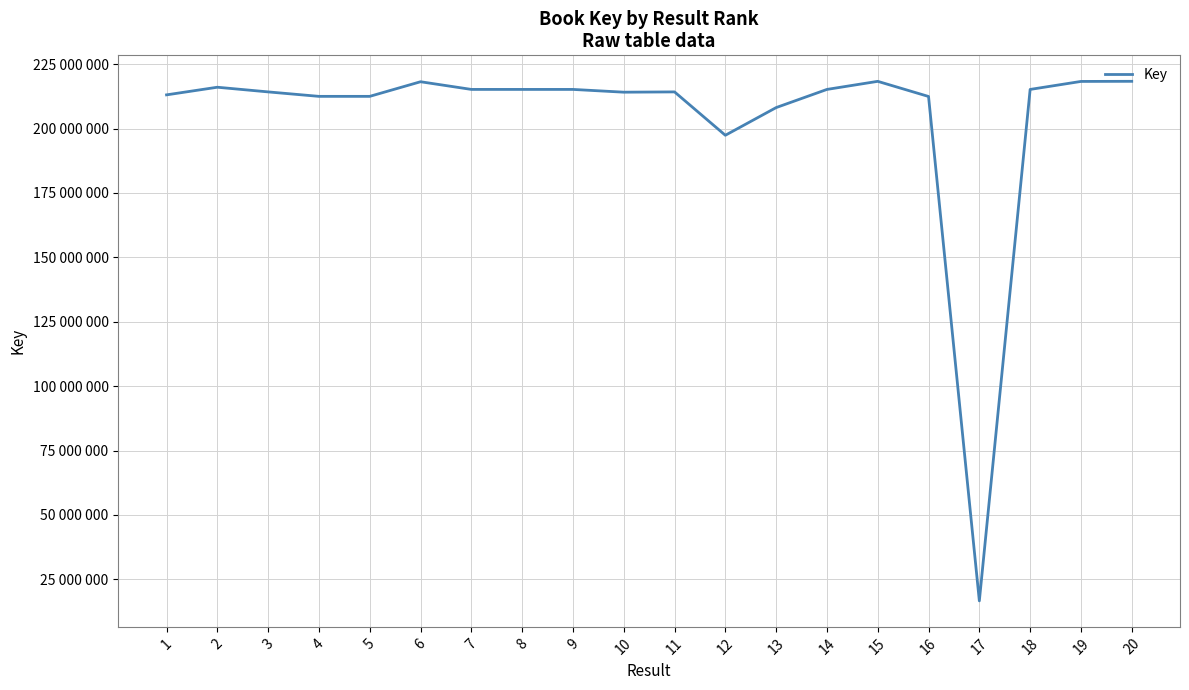

Between 14 and 11, which is larger?

14